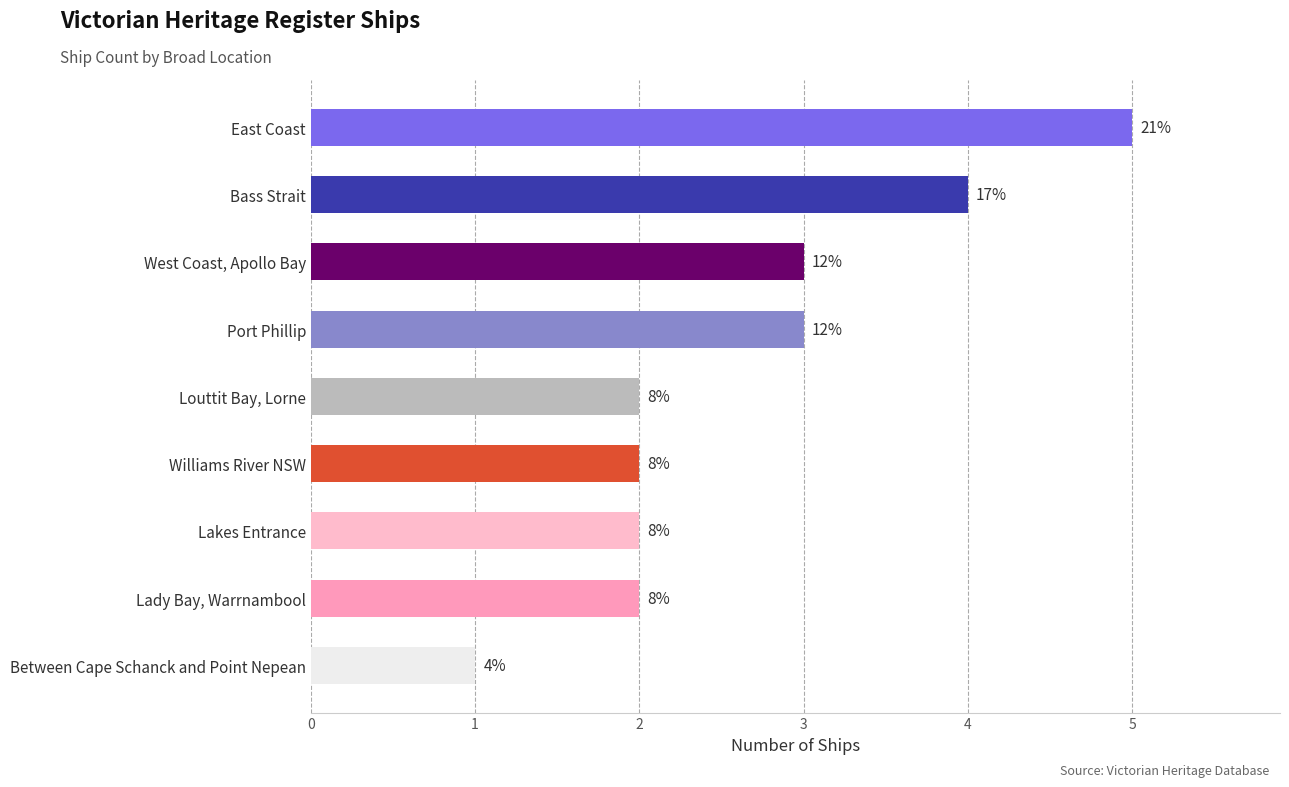

What is the smallest value displayed?

1